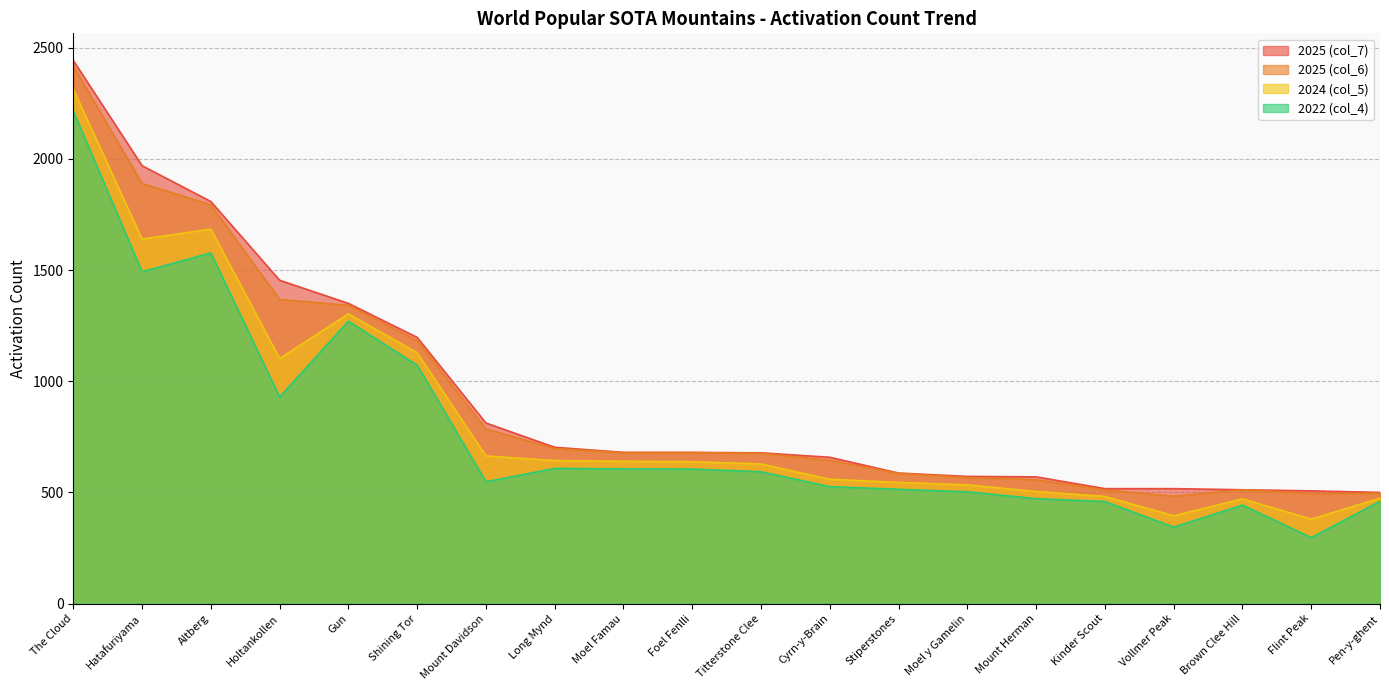

What is the value of the 2024 (col_5) point at the 3rd from the left?

1684